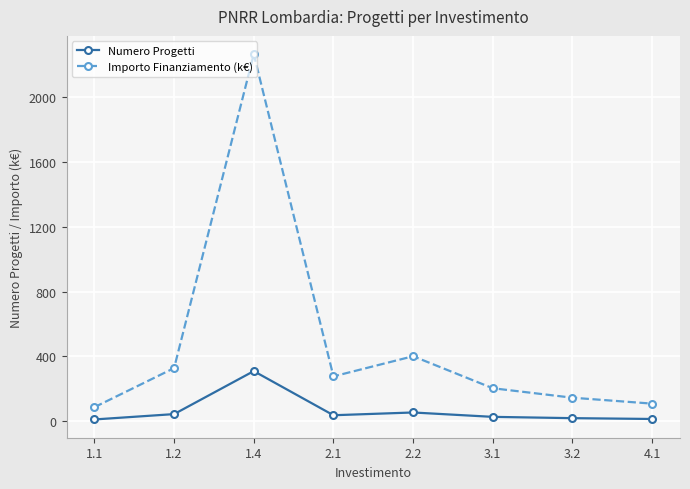

How many data points in Importo Finanziamento (k€) are less than 277?

4